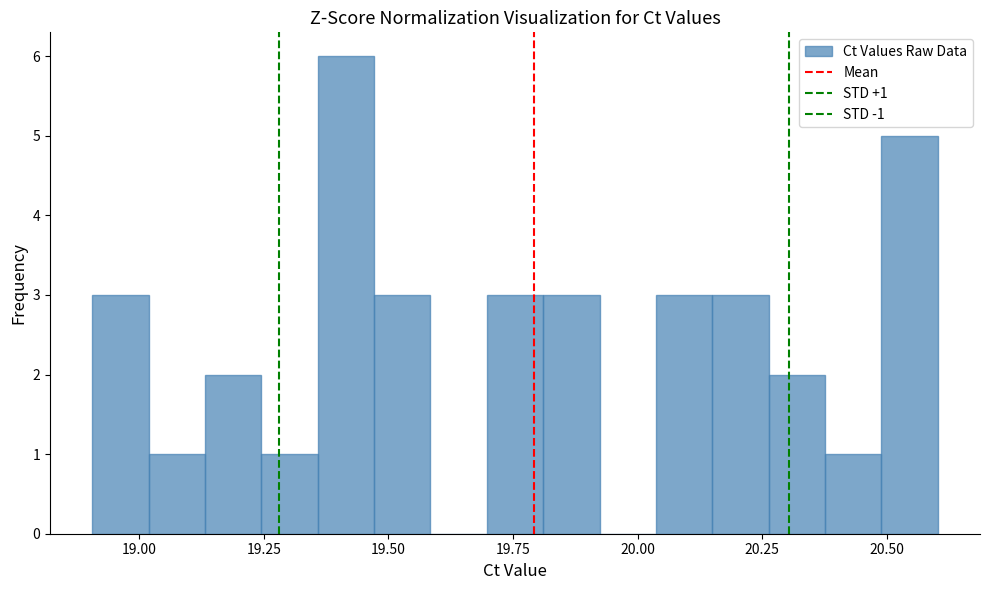

Read against the x-axis, roughly where is the centre of the tallest bar?

19.40